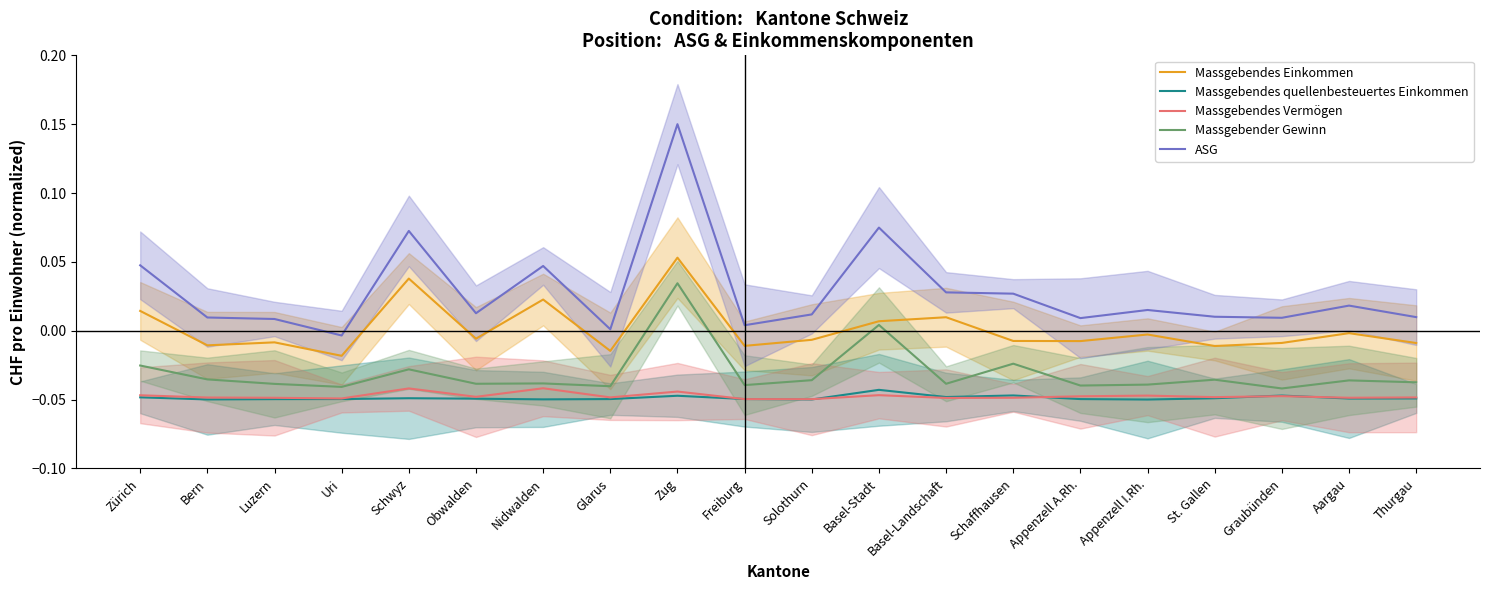

Reading left to right, extract all data points from this chart.

Massgebendes Einkommen: 0.0	-0.0	-0.0	-0.0	0.0	-0.0	0.0	-0.0	0.1	-0.0	-0.0	0.0	0.0	-0.0	-0.0	-0.0	-0.0	-0.0	-0.0	-0.0
Massgebendes quellenbesteuertes Einkommen: -0.0	-0.0	-0.0	-0.0	-0.0	-0.0	-0.0	-0.0	-0.0	-0.0	-0.0	-0.0	-0.0	-0.0	-0.0	-0.1	-0.0	-0.0	-0.0	-0.0
Massgebendes Vermögen: -0.0	-0.0	-0.0	-0.0	-0.0	-0.0	-0.0	-0.0	-0.0	-0.0	-0.0	-0.0	-0.0	-0.0	-0.0	-0.0	-0.0	-0.0	-0.0	-0.0
Massgebender Gewinn: -0.0	-0.0	-0.0	-0.0	-0.0	-0.0	-0.0	-0.0	0.0	-0.0	-0.0	0.0	-0.0	-0.0	-0.0	-0.0	-0.0	-0.0	-0.0	-0.0
ASG: 0.0	0.0	0.0	-0.0	0.1	0.0	0.0	0.0	0.2	0.0	0.0	0.1	0.0	0.0	0.0	0.0	0.0	0.0	0.0	0.0